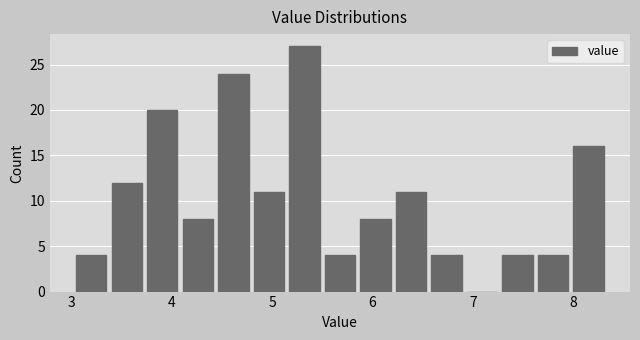

Around what value on the x-axis is the tallest bar? Give the approximate position of its centre, as read against the axis.

5.3